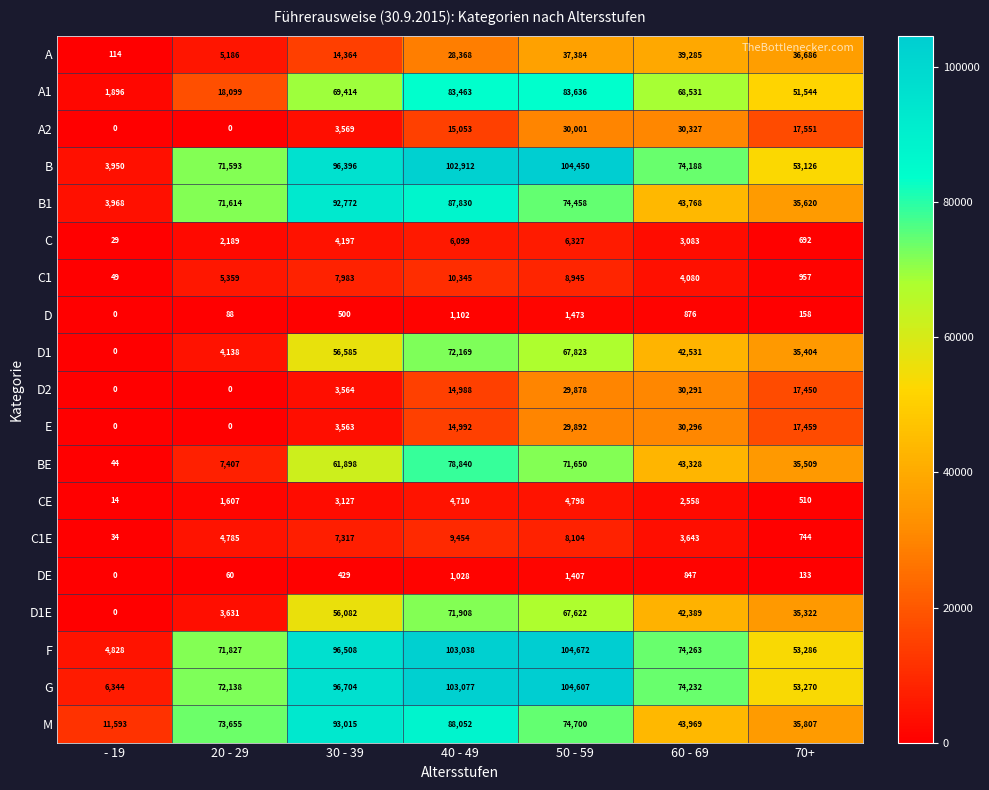

Count the number of categories in the chart.

7